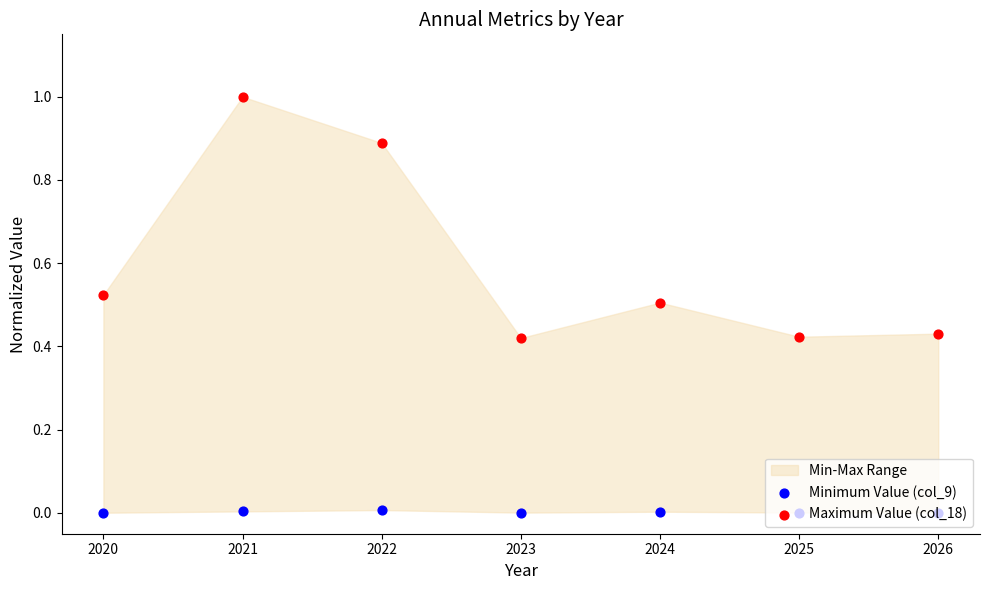

Is the value of Minimum Value (col_9) at 2021 greater than the value of Maximum Value (col_18) at 2022?

No